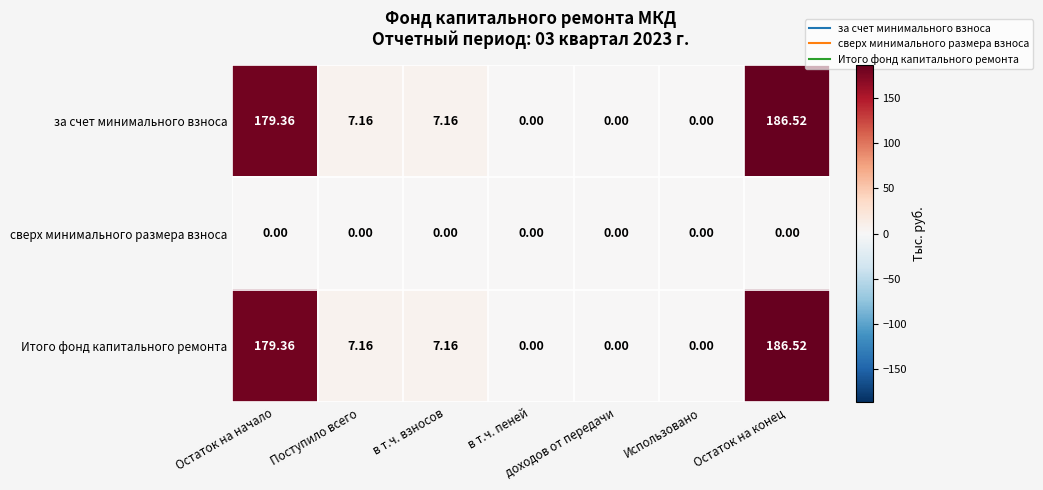

Which label corresponds to the largest value in the chart?

Остаток на конец